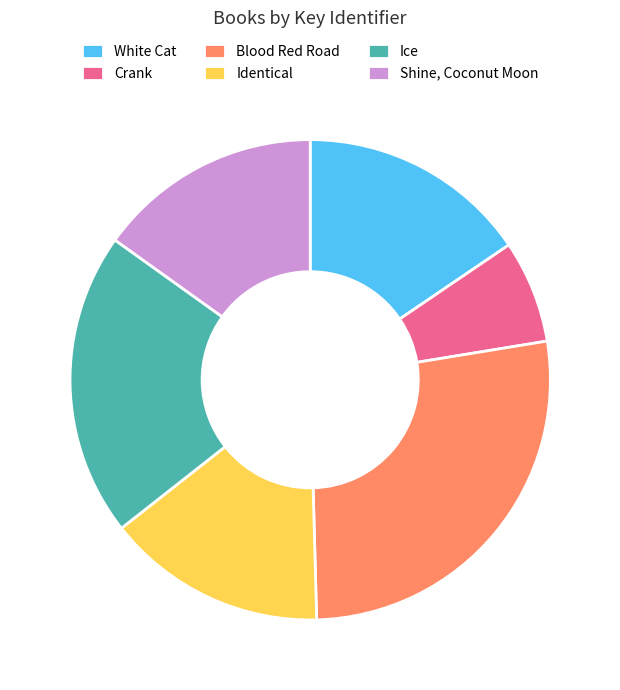

The Blood Red Road slice represents 27% of the pie. True or false?

True